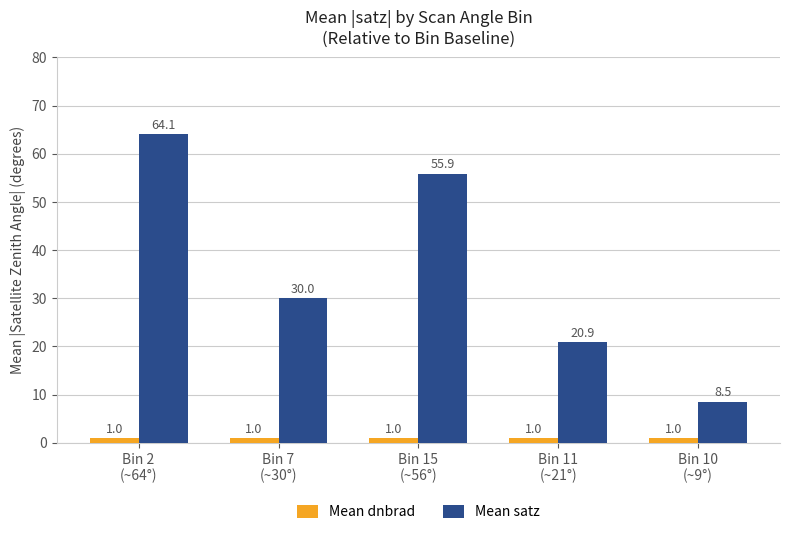

What is the greatest value displayed?

64.1